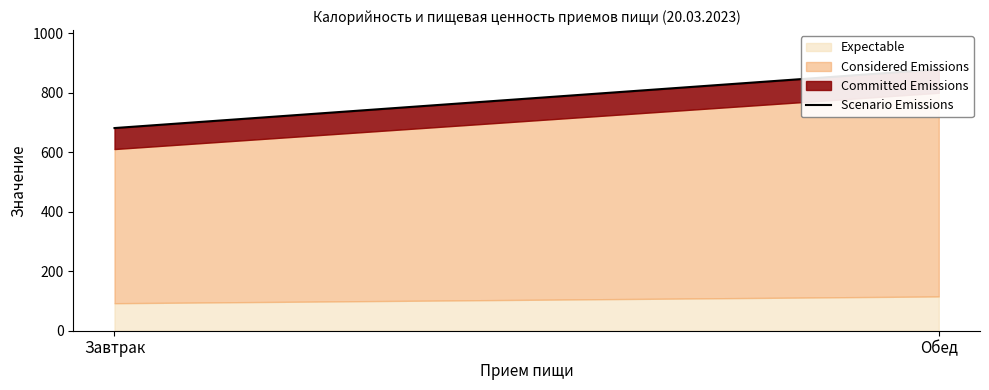

Rank the categories by value from highest to lowest.

Обед, Завтрак